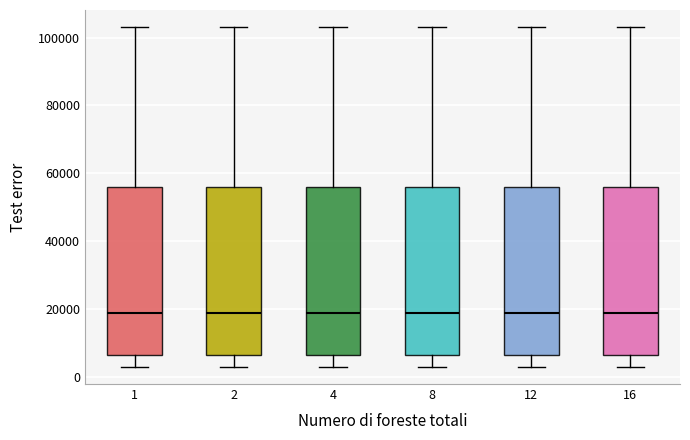

Reading left to right, transcribe this box plot: for each box, give where its median line is, the range the box spans, and where its two whiskers end, as read against the y-axis. The values are not printed on the chart, so give them approximately, as read against the axis.

1: median 18000, box 6000 to 56000, whiskers 2000 to 104000
2: median 18000, box 6000 to 56000, whiskers 2000 to 104000
4: median 18000, box 6000 to 56000, whiskers 2000 to 104000
8: median 18000, box 6000 to 56000, whiskers 2000 to 104000
12: median 18000, box 6000 to 56000, whiskers 2000 to 104000
16: median 18000, box 6000 to 56000, whiskers 2000 to 104000